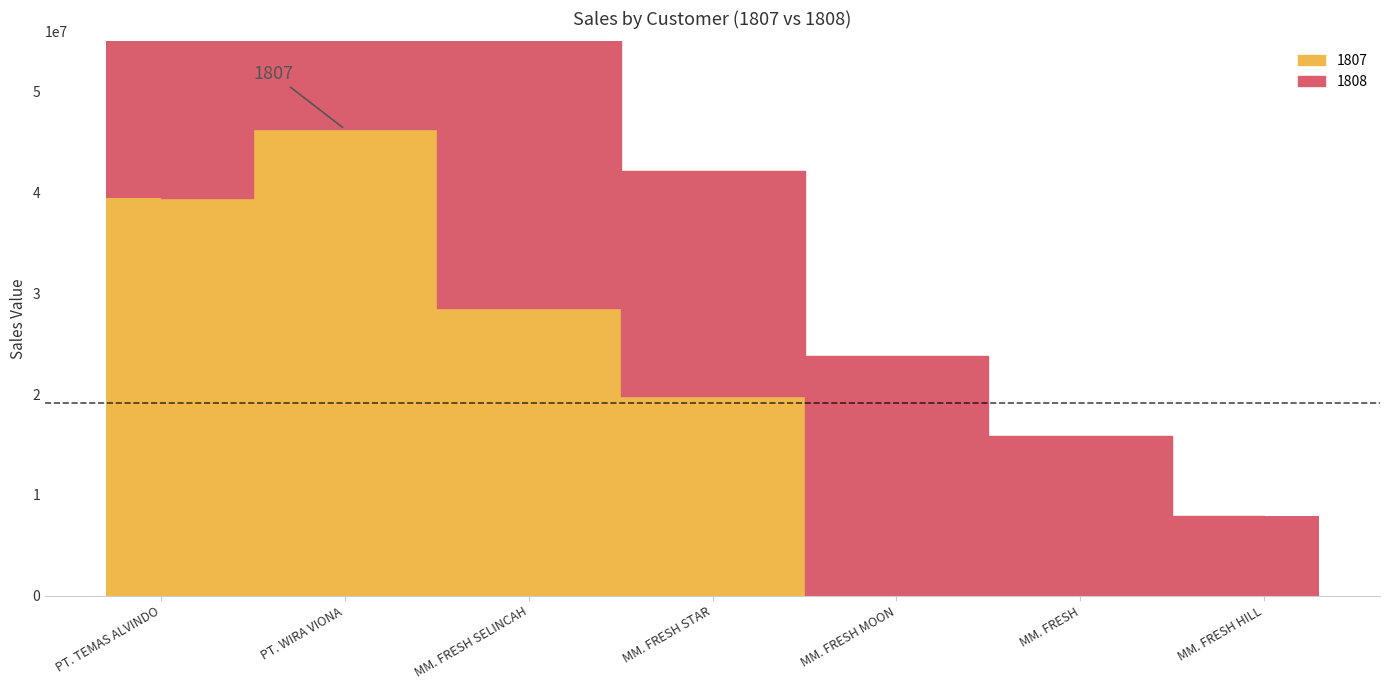

What is the difference between the 1808 values at MM. FRESH SELINCAH and PT. WIRA VIONA?

4711000